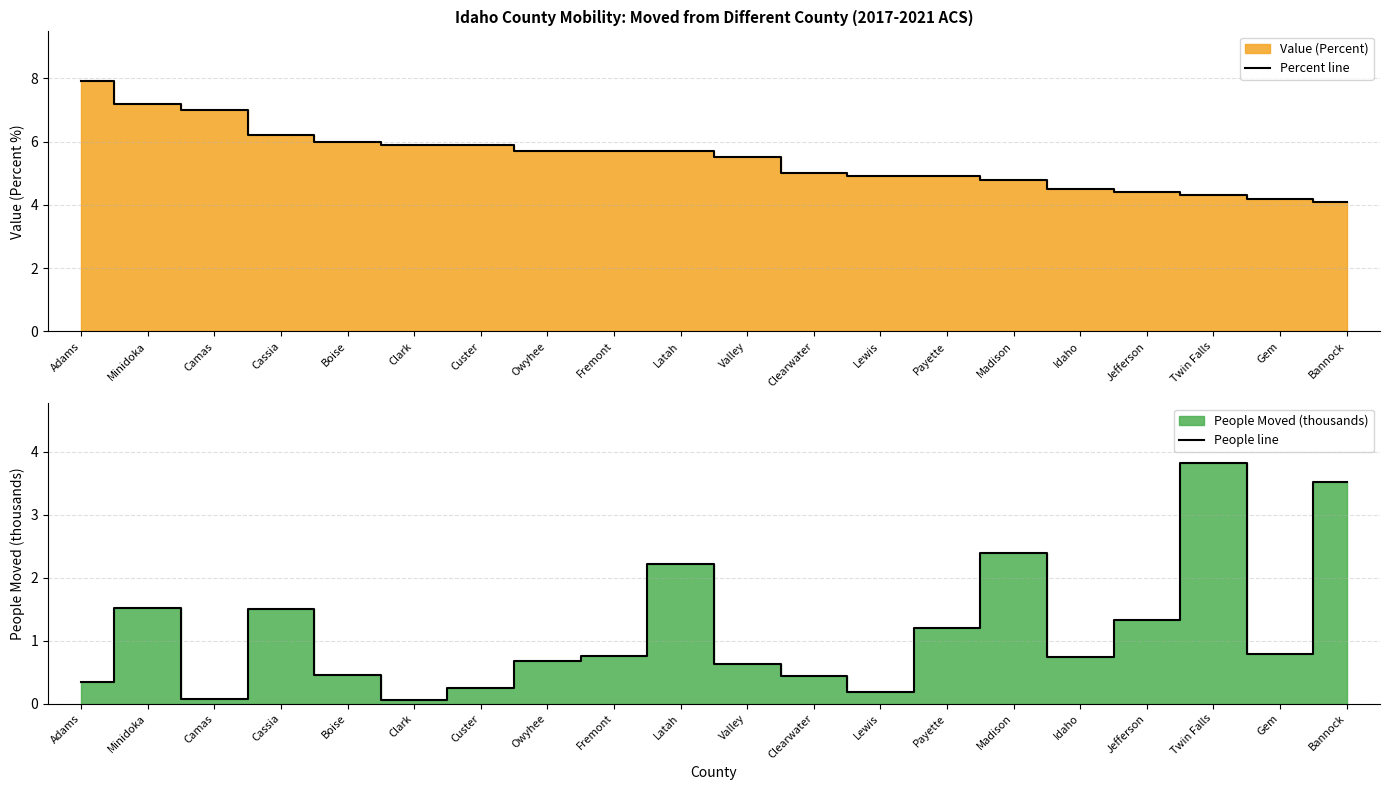

At which label does Percent line reach its minimum?

Bannock